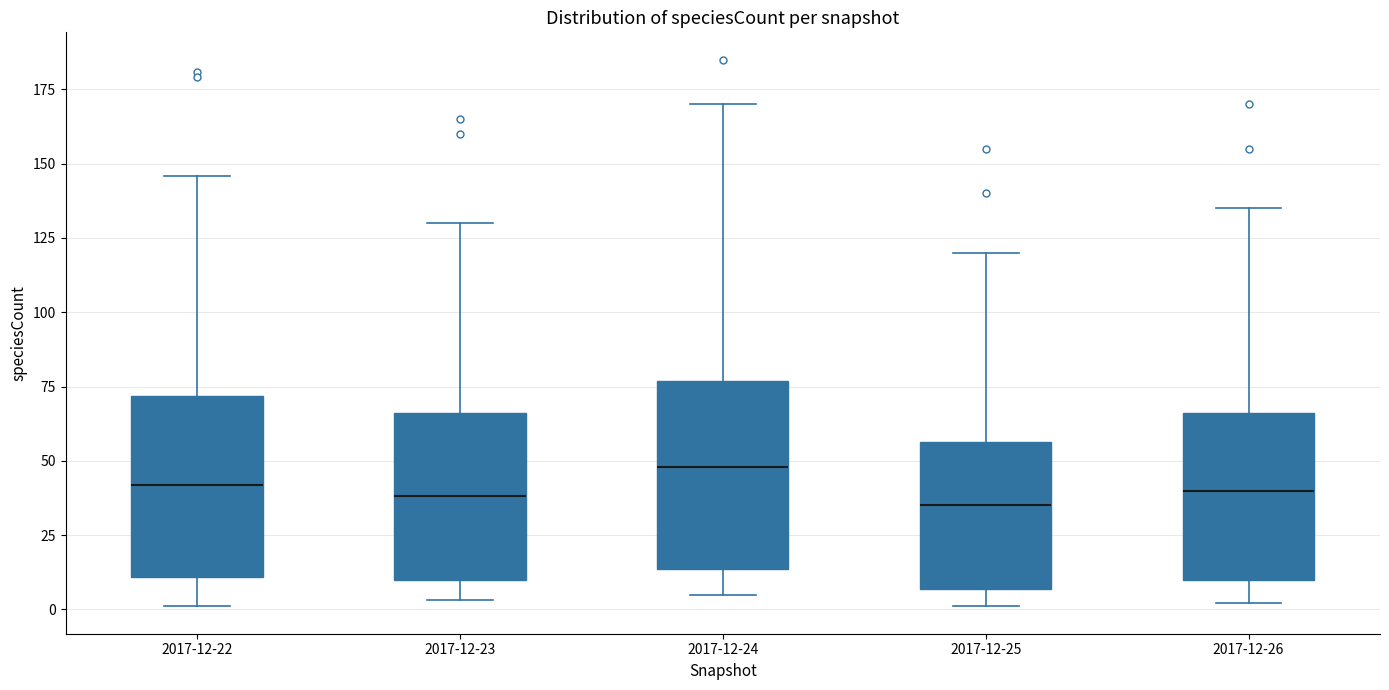

Where does the median line of the box for 2017-12-24 sit on the y-axis? The values are not printed on the chart, so give them approximately, as read against the axis.

50